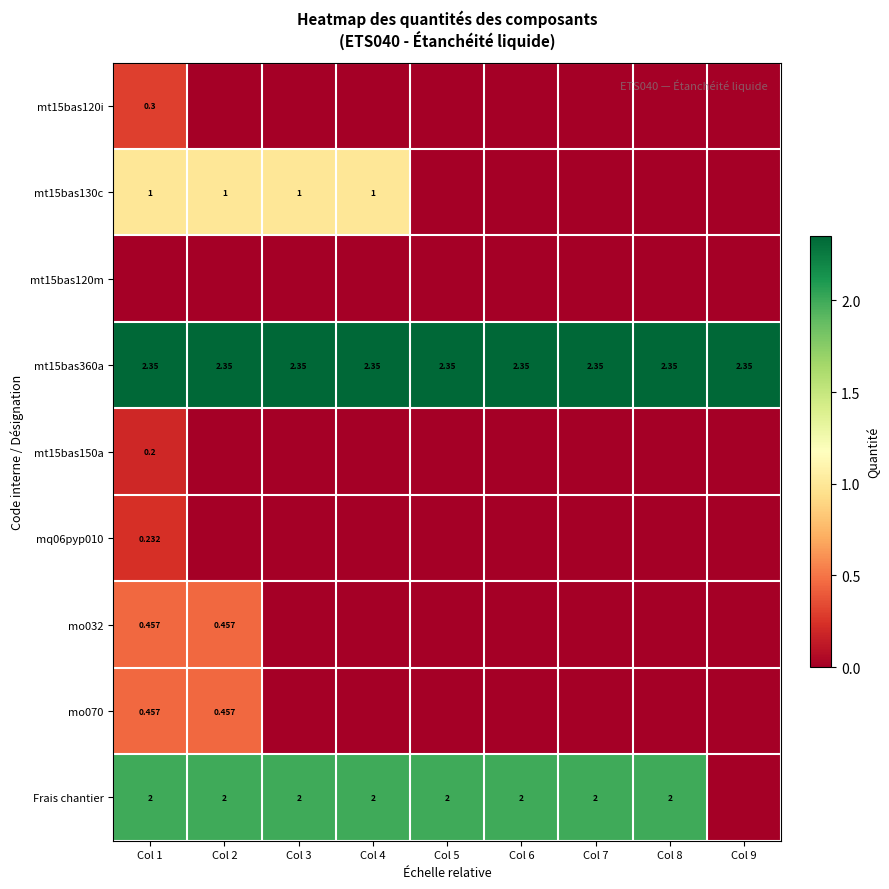

What is the highest value of the mq06pyp010 series?

0.2